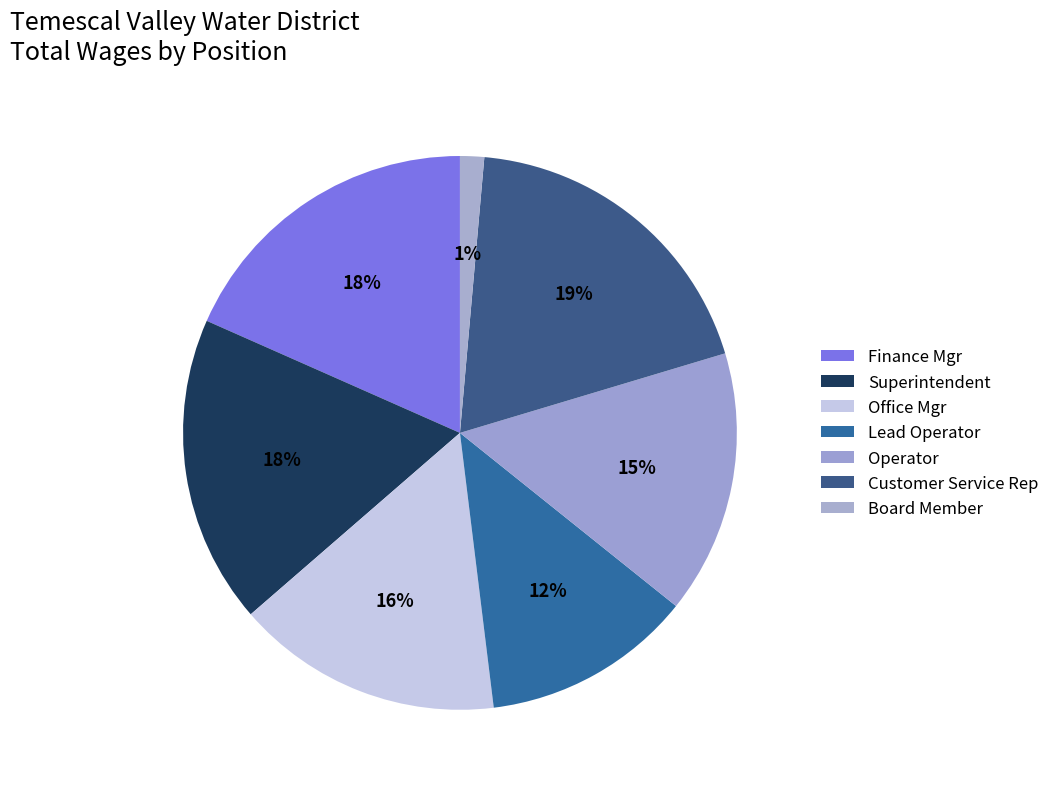

What is the smallest slice in the pie chart?

Board Member